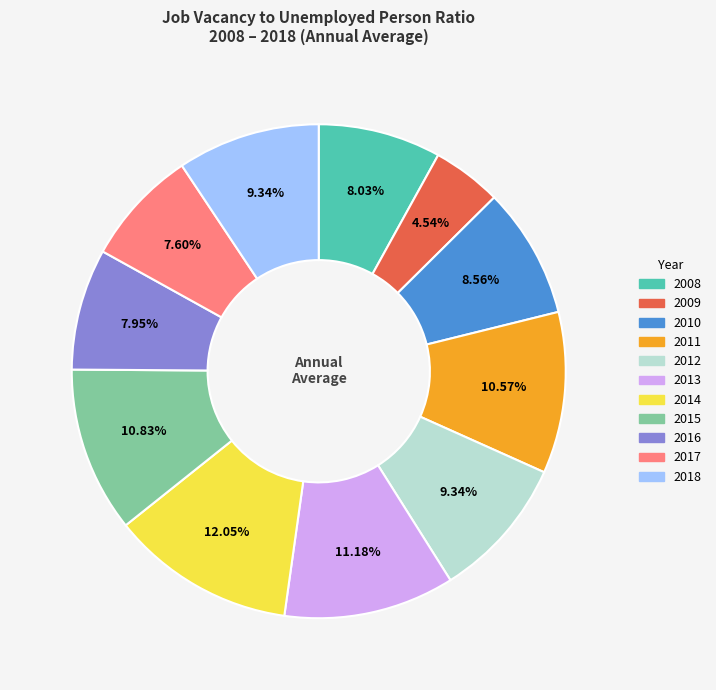

To the nearest percent, what portion does 2012 represent?

9%